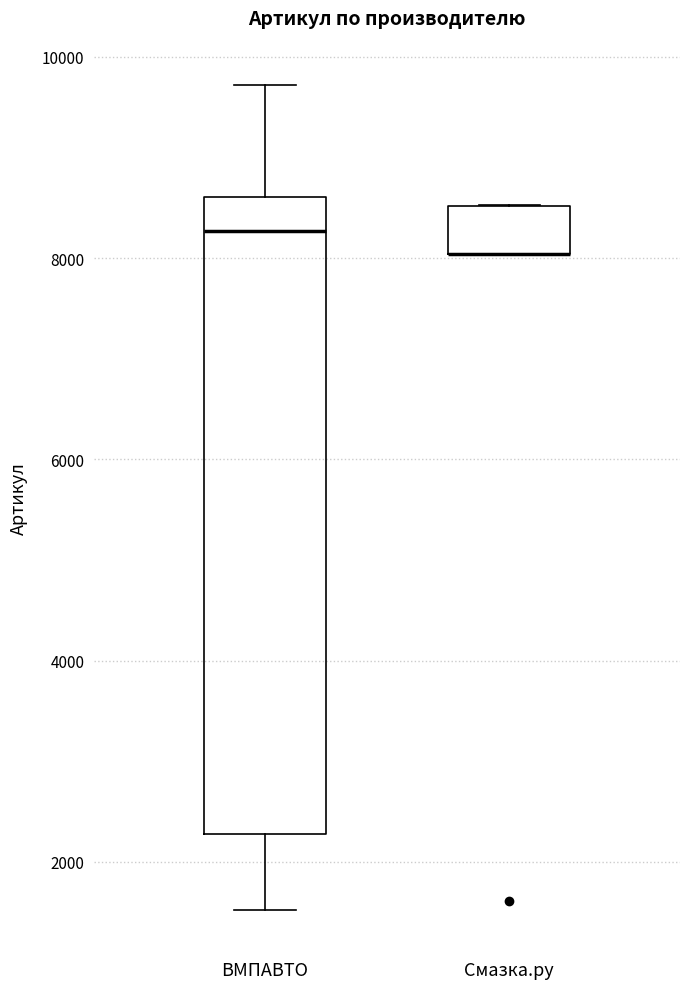

Reading left to right, transcribe this box plot: for each box, give where its median line is, the range the box spans, and where its two whiskers end, as read against the y-axis. The values are not printed on the chart, so give them approximately, as read against the axis.

ВМПАВТО: median 8200, box 2200 to 8600, whiskers 1600 to 9800
Смазка.ру: median 8000 (drawn on the box's lower edge), box 8000 to 8600, whiskers 8000 to 8600